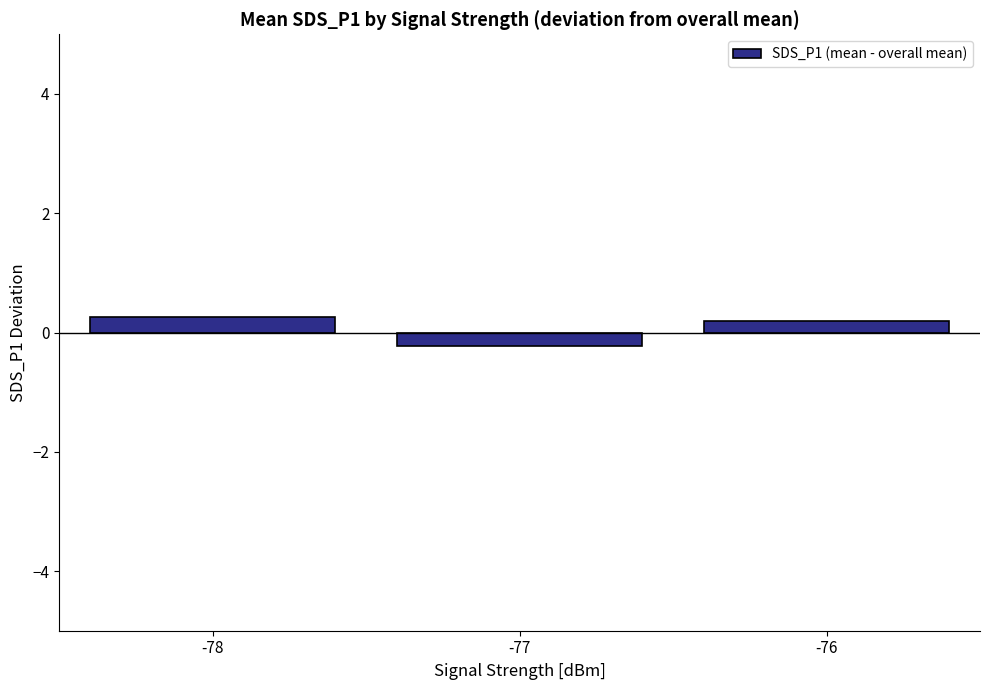

What is the approximate value at -78?

0.3